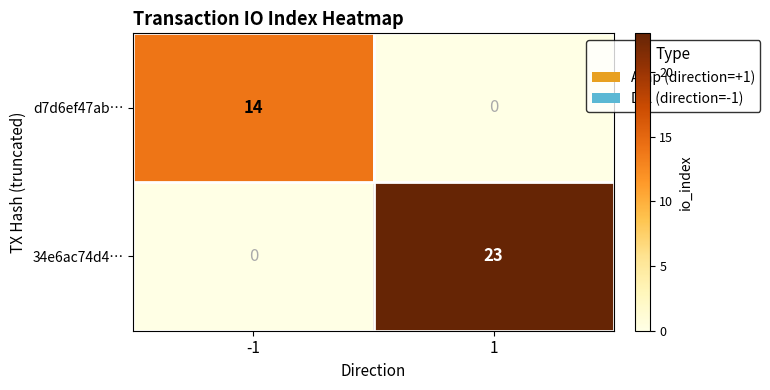

What is the highest value of the d7d6ef47ab… series?

14